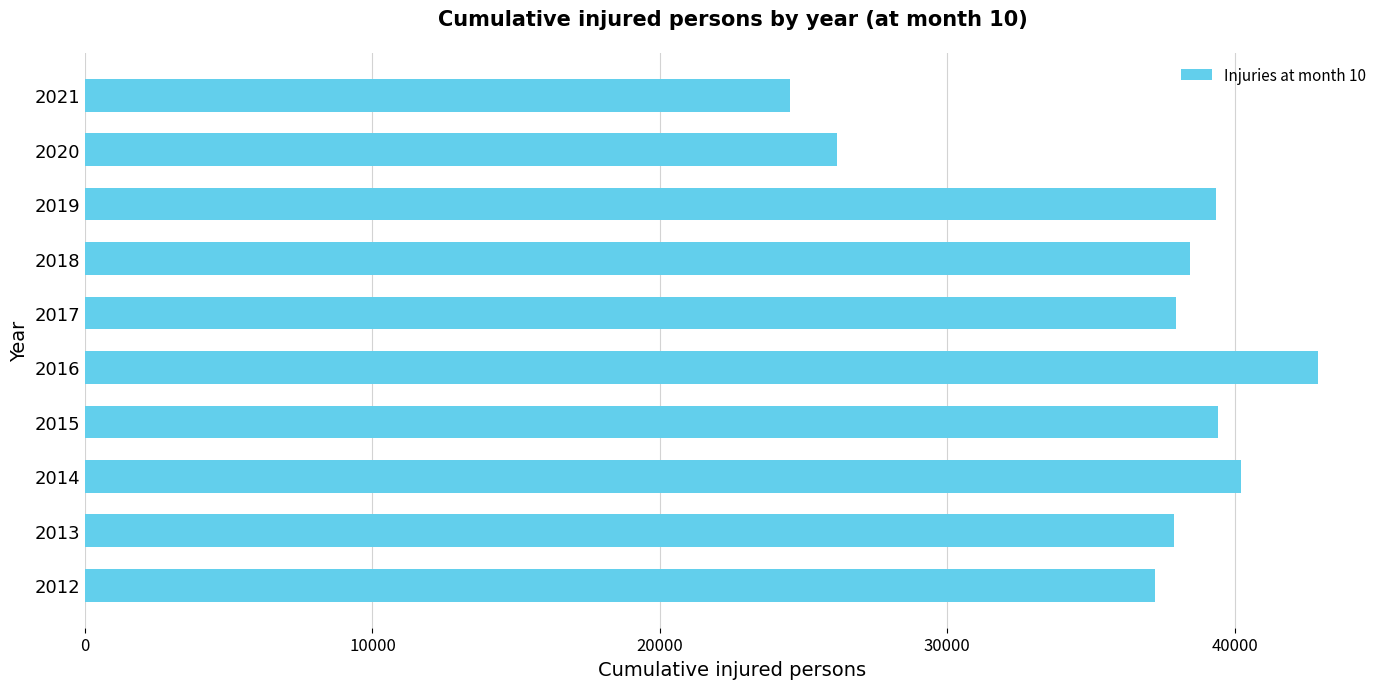

Which category has the highest value across all series?

2016